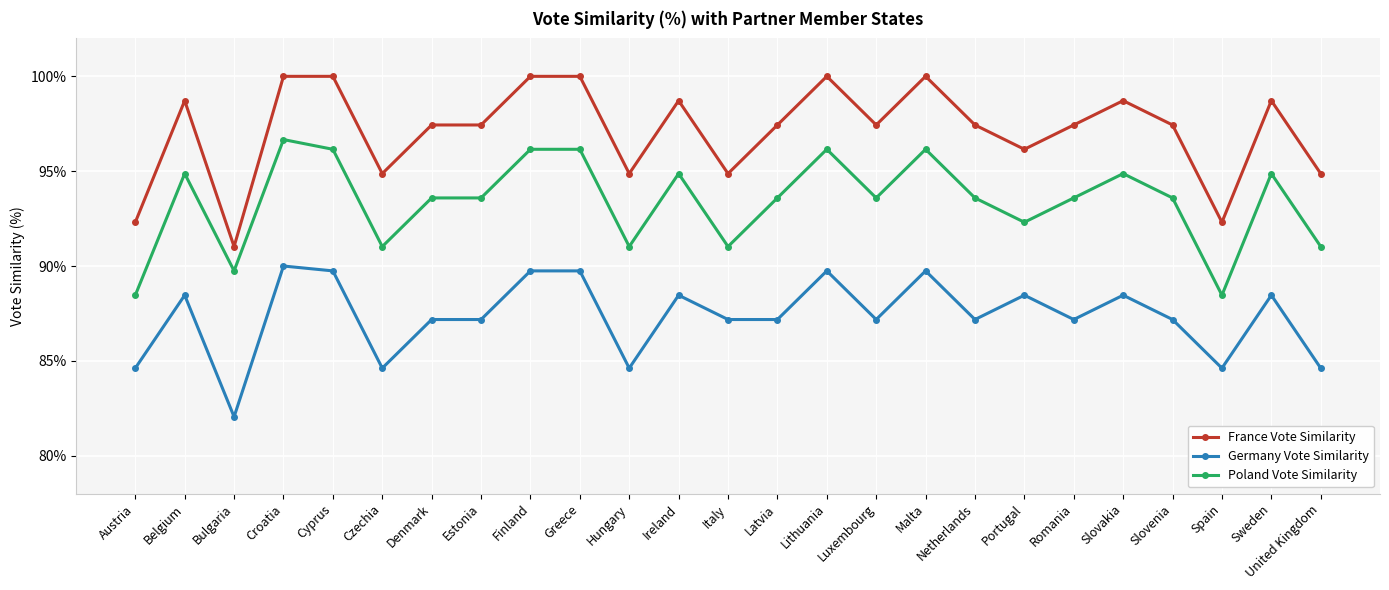

What is the lowest value of the Poland Vote Similarity series?

0.9